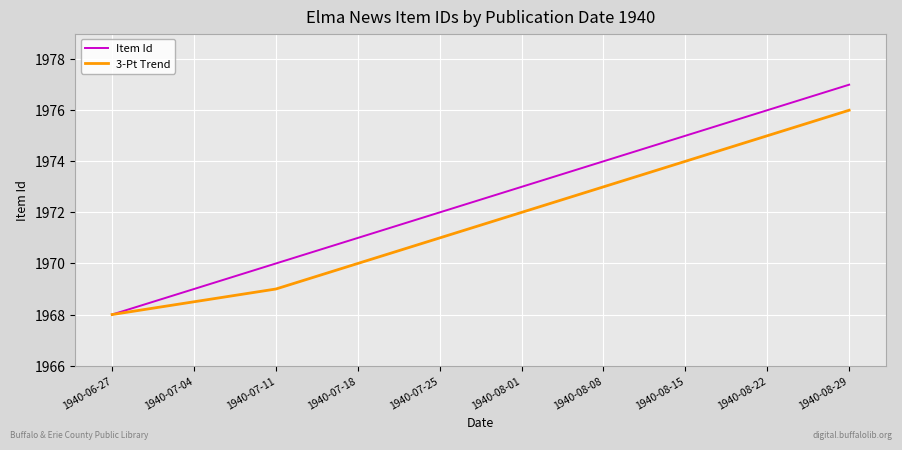

Reading right to left, extract all data points from this chart.

Item Id: 1940-08-29=1977.0	1940-08-22=1976.0	1940-08-15=1975.0	1940-08-08=1974.0	1940-08-01=1973.0	1940-07-25=1972.0	1940-07-18=1971.0	1940-07-11=1970.0	1940-07-04=1969.0	1940-06-27=1968.0
3-Pt Trend: 1940-08-29=1976.0	1940-08-22=1975.0	1940-08-15=1974.0	1940-08-08=1973.0	1940-08-01=1972.0	1940-07-25=1971.0	1940-07-18=1970.0	1940-07-11=1969.0	1940-07-04=1968.5	1940-06-27=1968.0